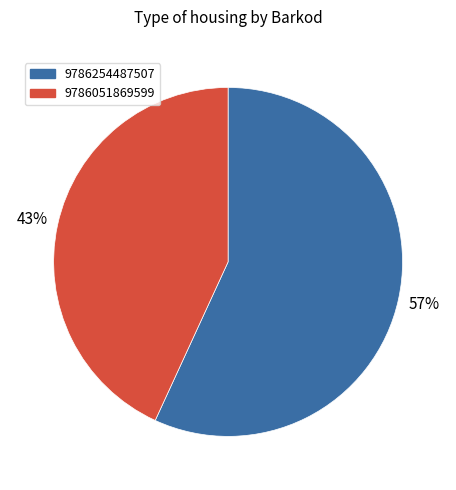

To the nearest percent, what is the difference between the 9786051869599 and 9786254487507 slice percentages?

14%